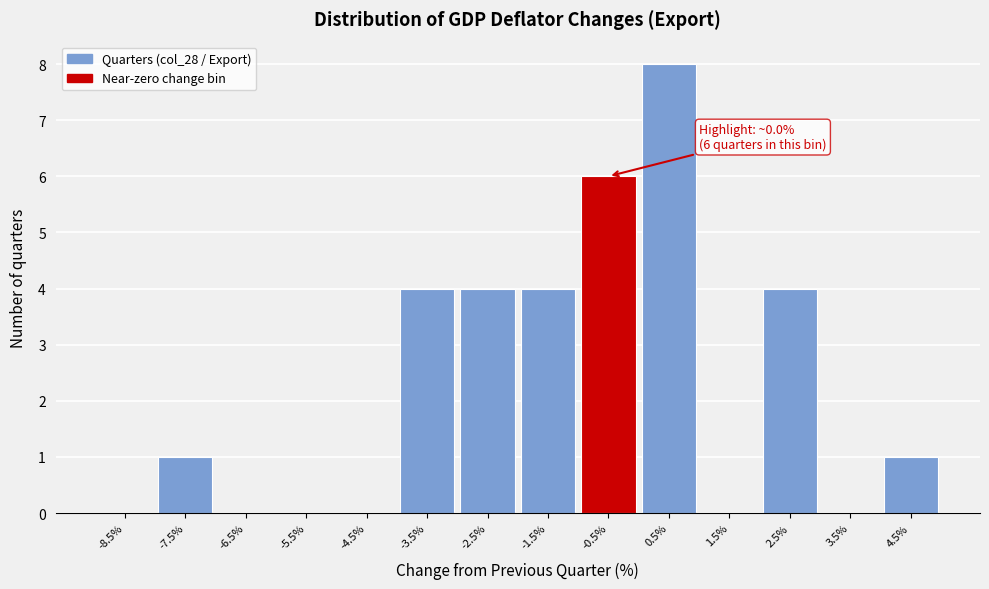

Reading right to left, extract all data points from this chart.

4.5%=1	3.5%=0	2.5%=4	1.5%=0	0.5%=8	-0.5%=6	-1.5%=4	-2.5%=4	-3.5%=4	-4.5%=0	-5.5%=0	-6.5%=0	-7.5%=1	-8.5%=0